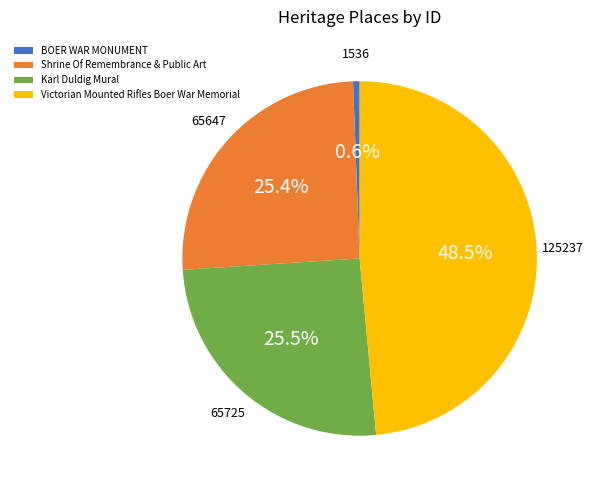

What is the smallest slice in the pie chart?

BOER WAR MONUMENT